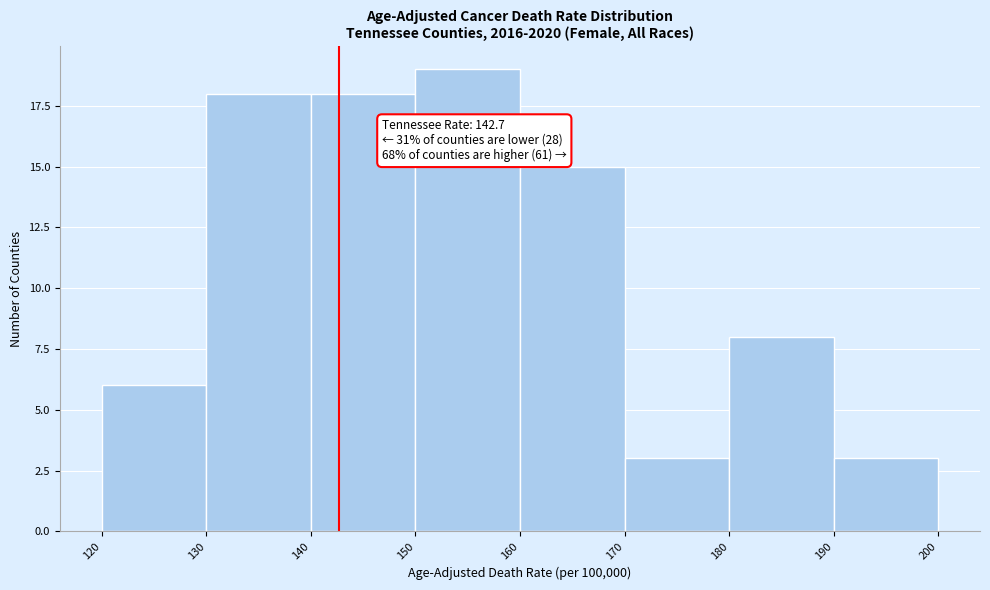

Which range on the x-axis has the tallest bar?

150 to 160